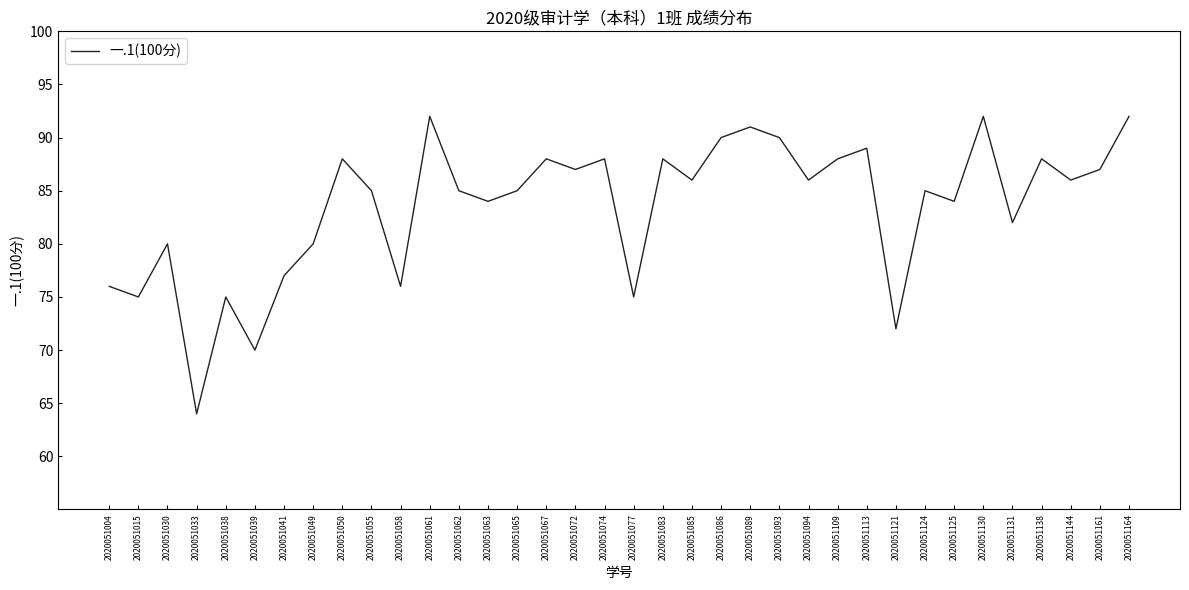

How many values are below 86?

18